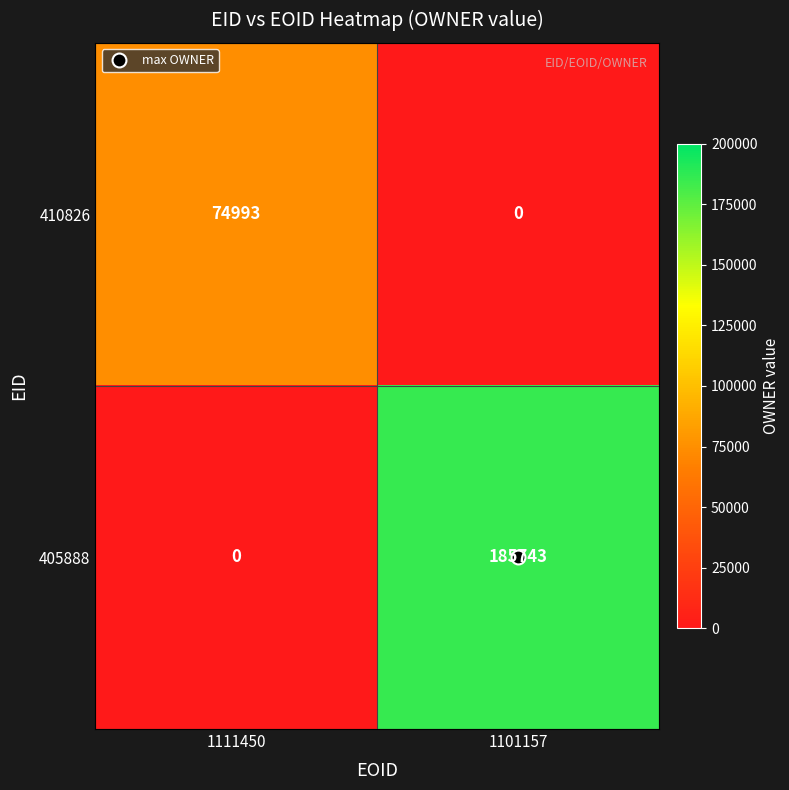

Rank the series at 1111450 from highest to lowest value.

410826, 405888